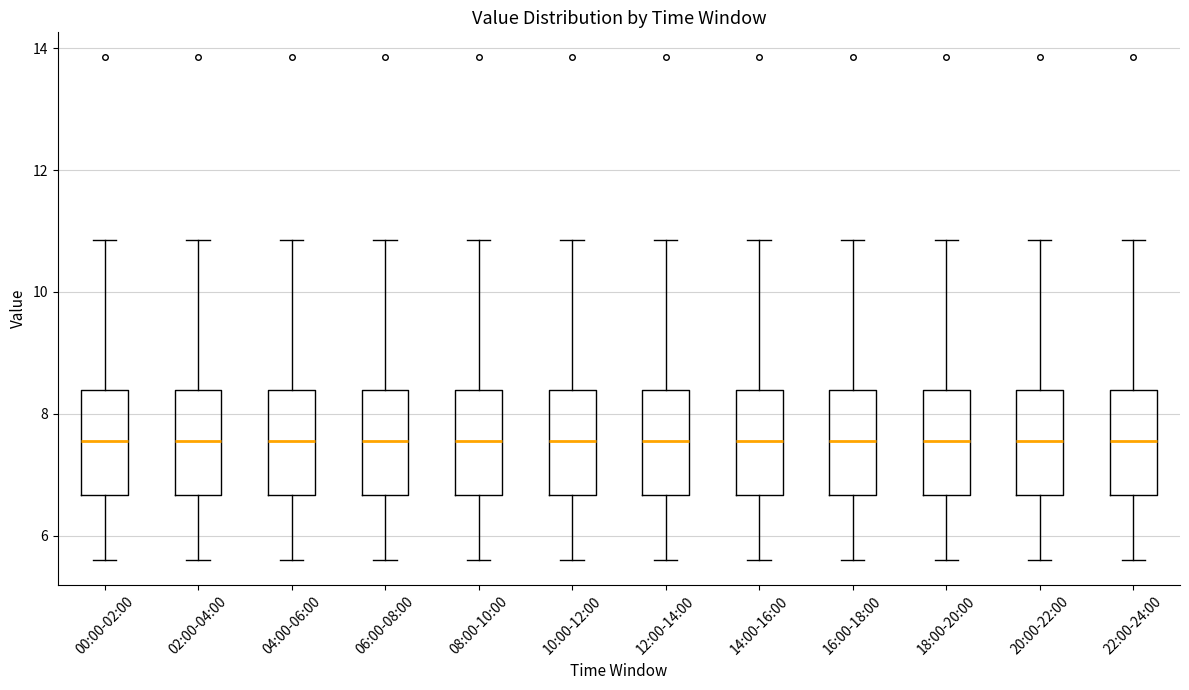

Where does the median line of the box for 14:00-16:00 sit on the y-axis? The values are not printed on the chart, so give them approximately, as read against the axis.

7.6